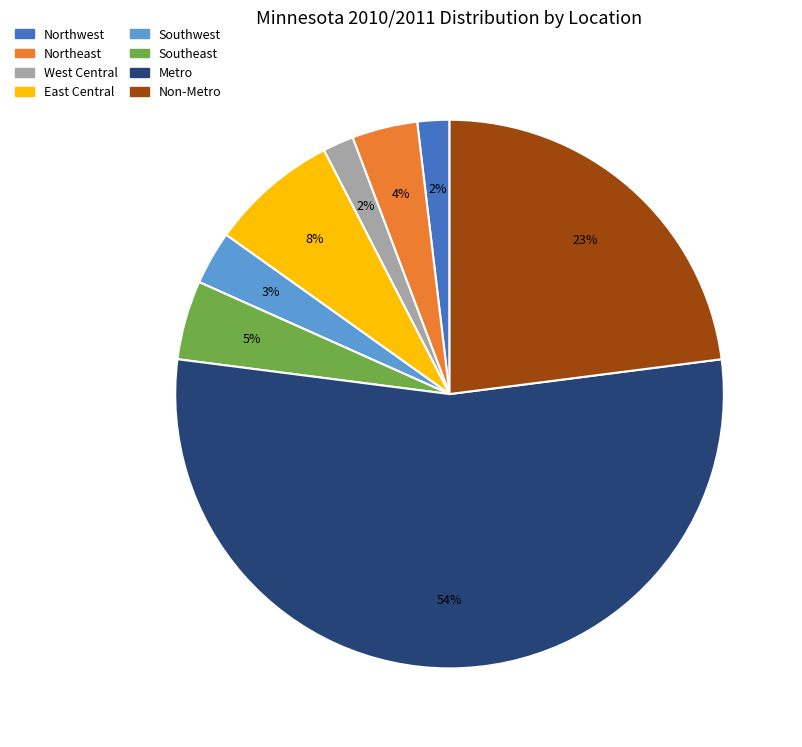

How many segments does this pie chart have?

8